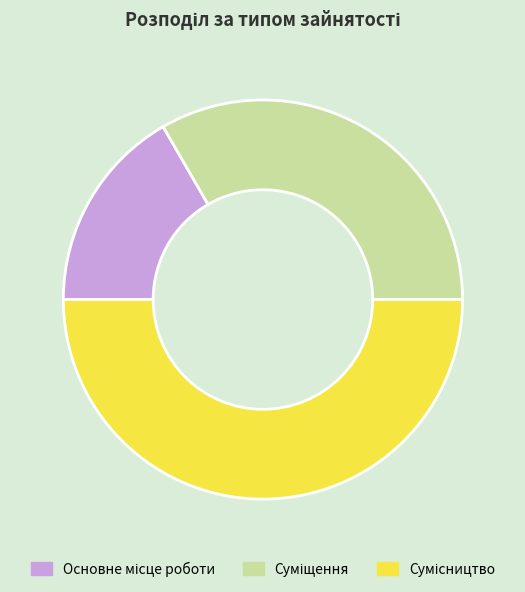

Count the number of slices in the pie.

3